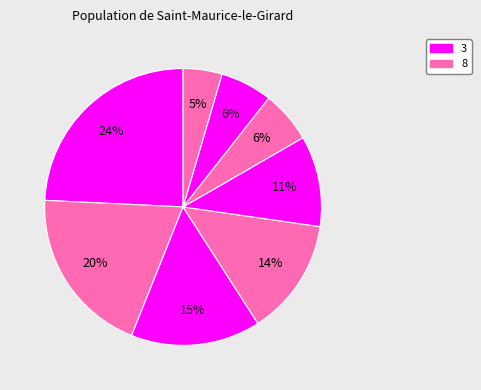

How many segments does this pie chart have?

8